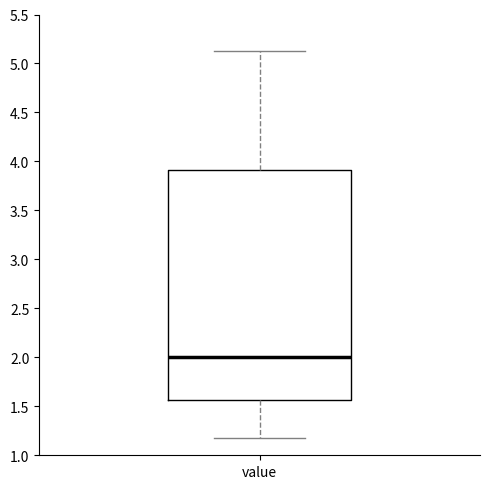

Transcribe this box plot: give where the median line is, the range the box spans, and where the two whiskers end, as read against the y-axis. The values are not printed on the chart, so give them approximately, as read against the axis.

median 2.00, box 1.55 to 3.90, whiskers 1.20 to 5.15